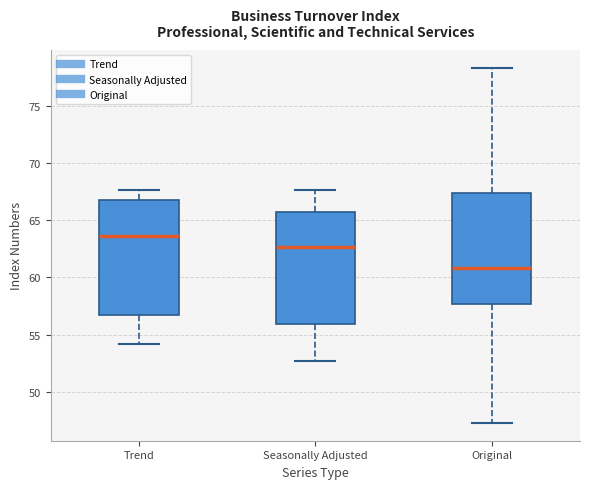

Reading left to right, transcribe this box plot: for each box, give where its median line is, the range the box spans, and where its two whiskers end, as read against the y-axis. The values are not printed on the chart, so give them approximately, as read against the axis.

Trend: median 63.5, box 57.0 to 67.0, whiskers 54.0 to 67.5
Seasonally Adjusted: median 62.5, box 56.0 to 65.5, whiskers 52.5 to 67.5
Original: median 61.0, box 57.5 to 67.5, whiskers 47.5 to 78.5